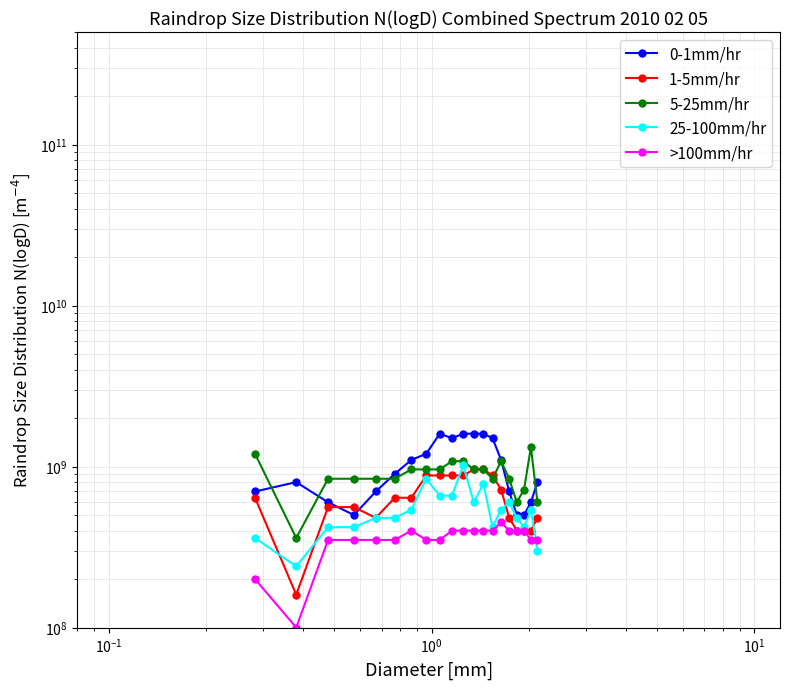

What is the difference between the maximum and second lowest values in the 0-1mm/hr series?

1100000000.0